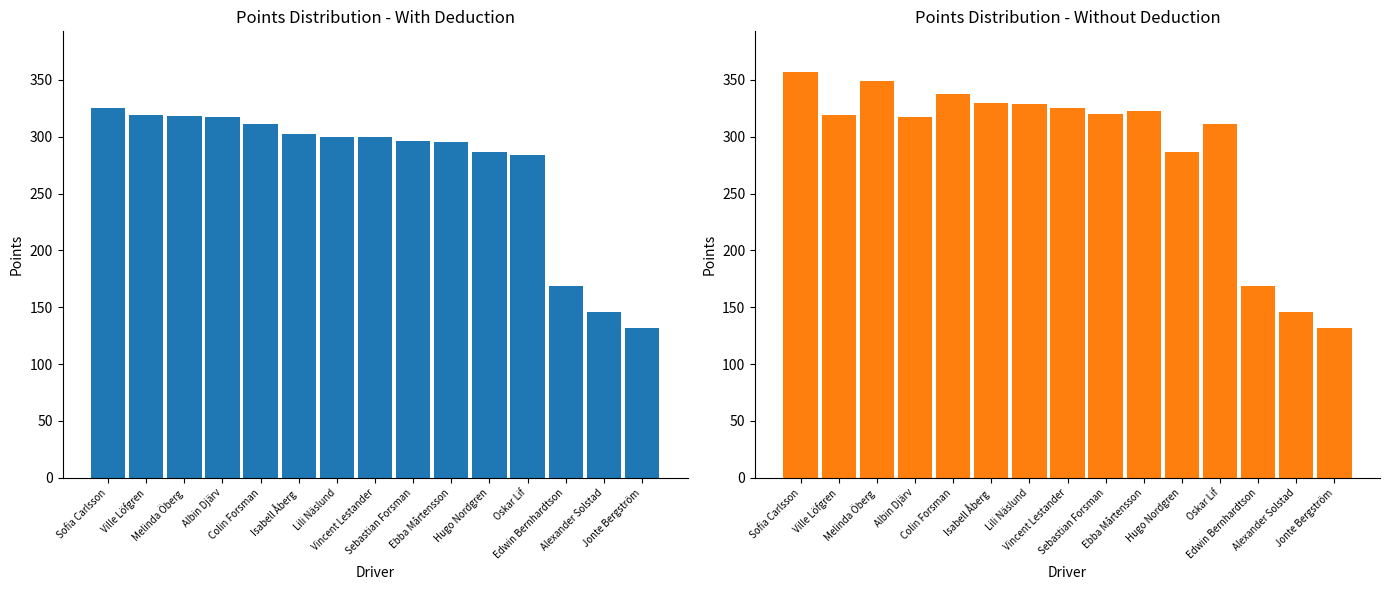

Reading right to left, list all the values displayed in this chart.

Total Points (1 avr.): 132	146	169	284	287	295	296	300	300	302	311	317	318	319	325
Total Points (0 avr.): 132	146	169	311	287	323	320	325	329	330	338	317	349	319	357